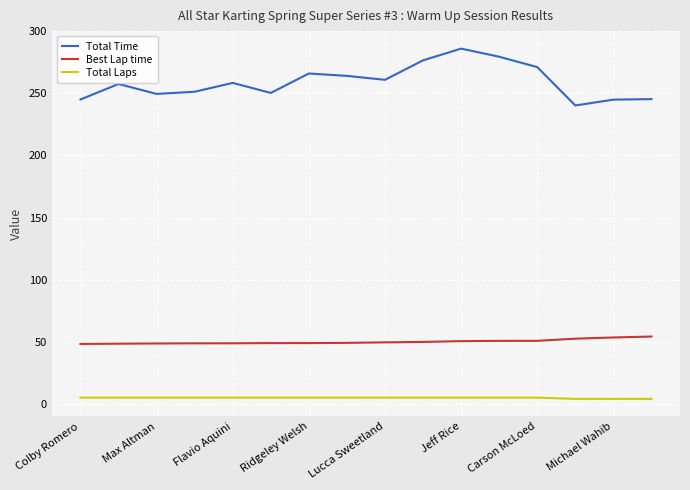

Rank the series by their average value, from highest to lowest.

Total Time, Best Lap time, Total Laps